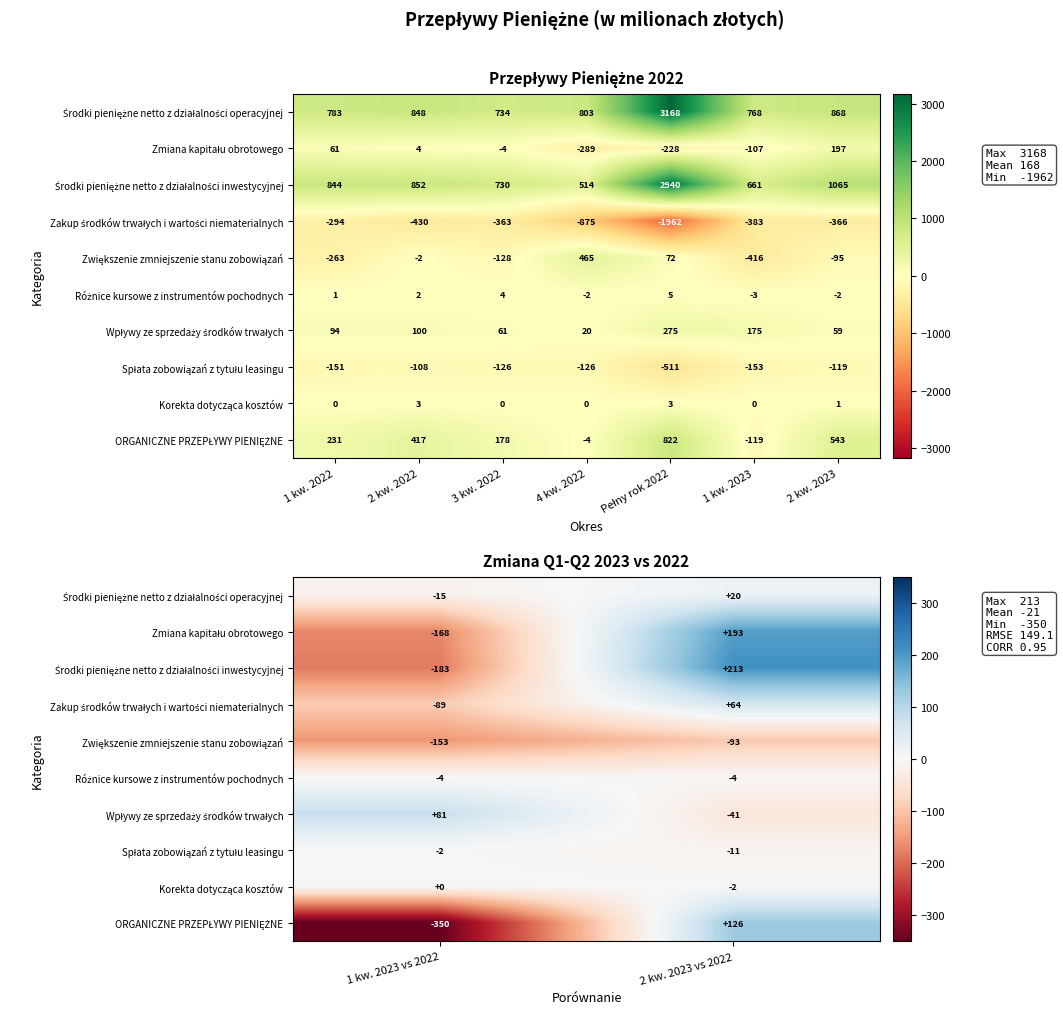

How many Zwiększenie zmniejszenie stanu zobowiązań values are between -153 and -93?

2